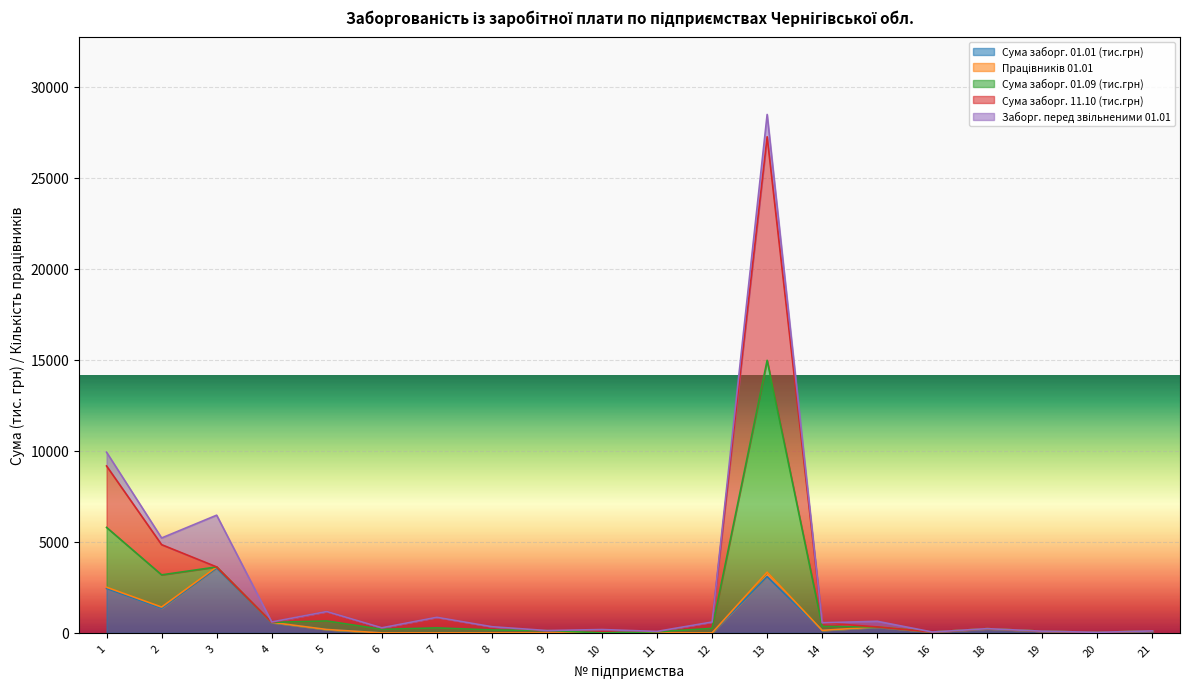

At which category is the sum across all series the highest?

13